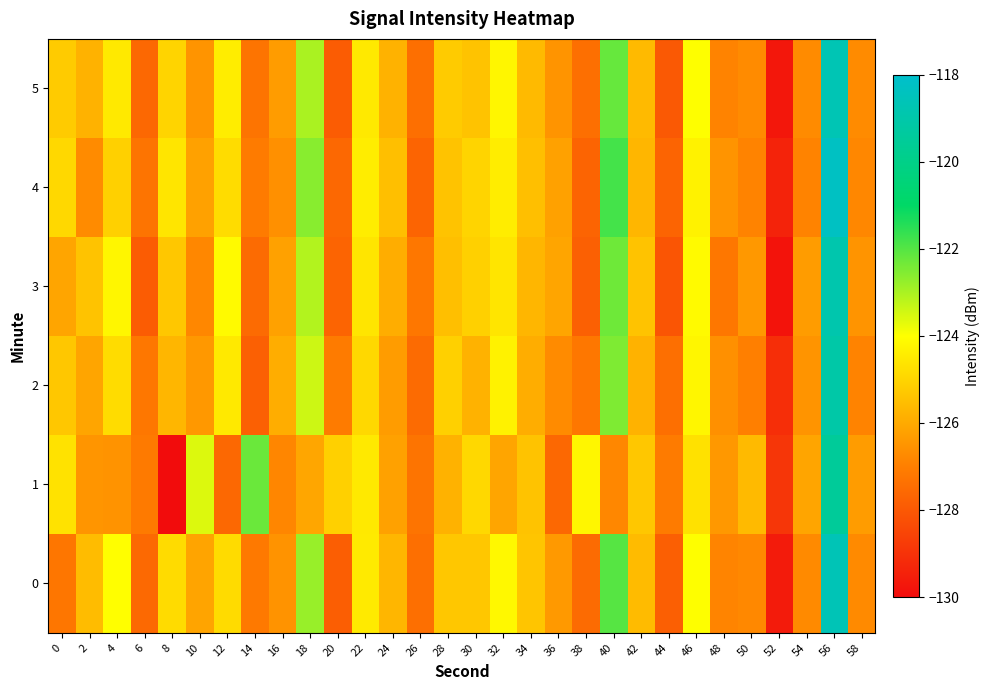

At 6, list the series in order from smallest to largest.

3, 5, 0, 4, 2, 1